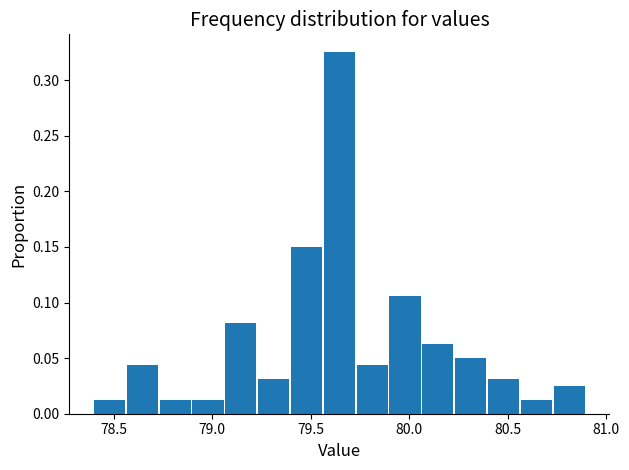

Around what value on the x-axis is the tallest bar? Give the approximate position of its centre, as read against the axis.

79.65